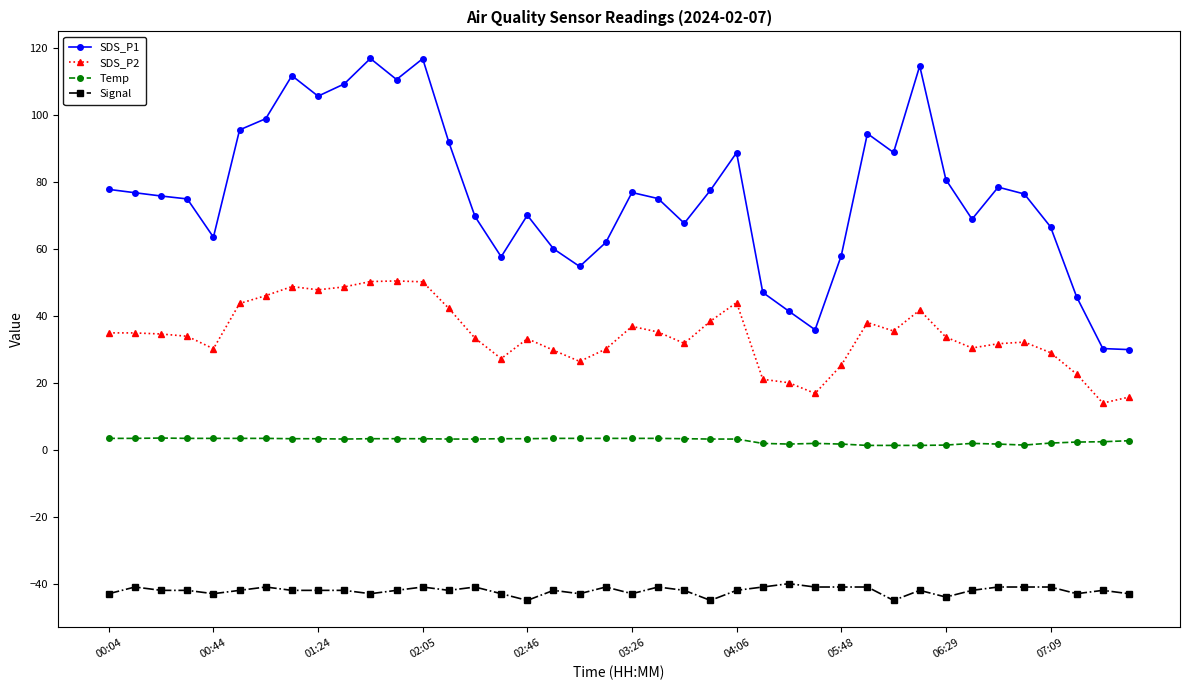

True or false: Temp and SDS_P2 intersect in this chart.

False